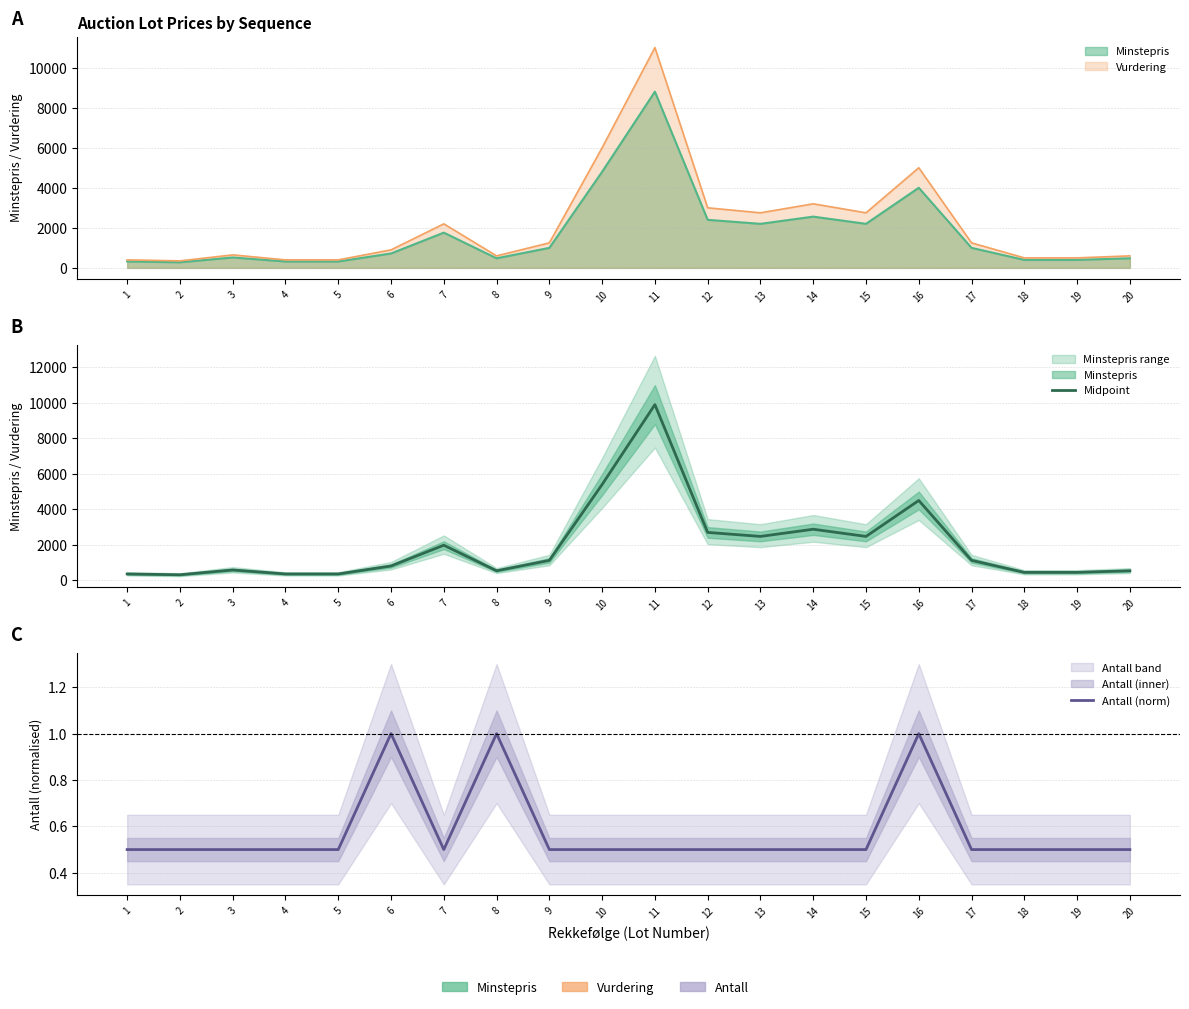

True or false: Midpoint has a value of 2700.0 at 12.

True